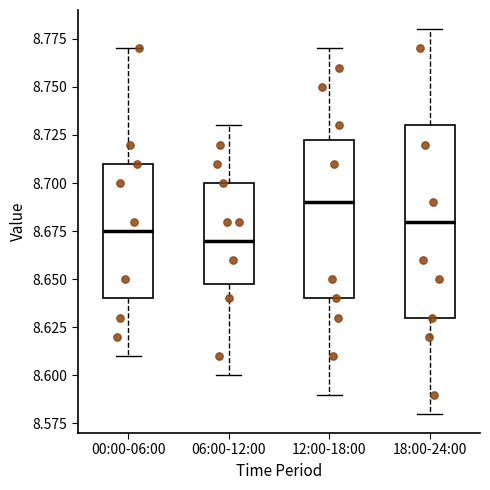

Reading left to right, read every box against the y-axis: the position of its median line, the range the box covers, and the ends of its whiskers. The values are not printed on the chart, so give them approximately, as read against the axis.

00:00-06:00: median 8.675, box 8.640 to 8.710, whiskers 8.610 to 8.770
06:00-12:00: median 8.670, box 8.650 to 8.700, whiskers 8.600 to 8.730
12:00-18:00: median 8.690, box 8.640 to 8.725, whiskers 8.590 to 8.770
18:00-24:00: median 8.680, box 8.630 to 8.730, whiskers 8.580 to 8.780